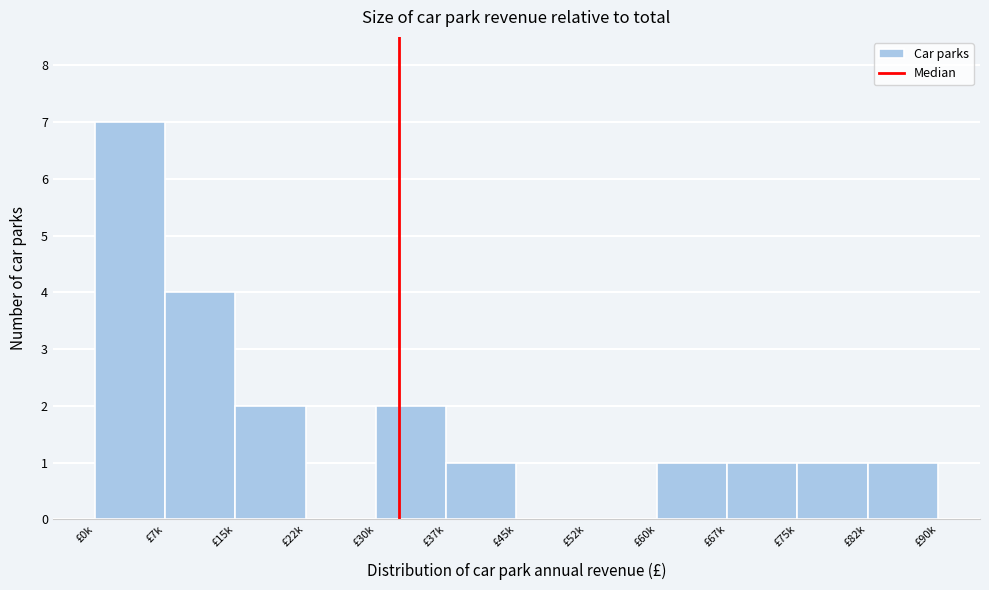

Reading left to right, list all the values displayed in this chart.

£0k=7	£7k=4	£15k=2	£22k=0	£30k=2	£37k=1	£45k=0	£52k=0	£60k=1	£67k=1	£75k=1	£82k=1